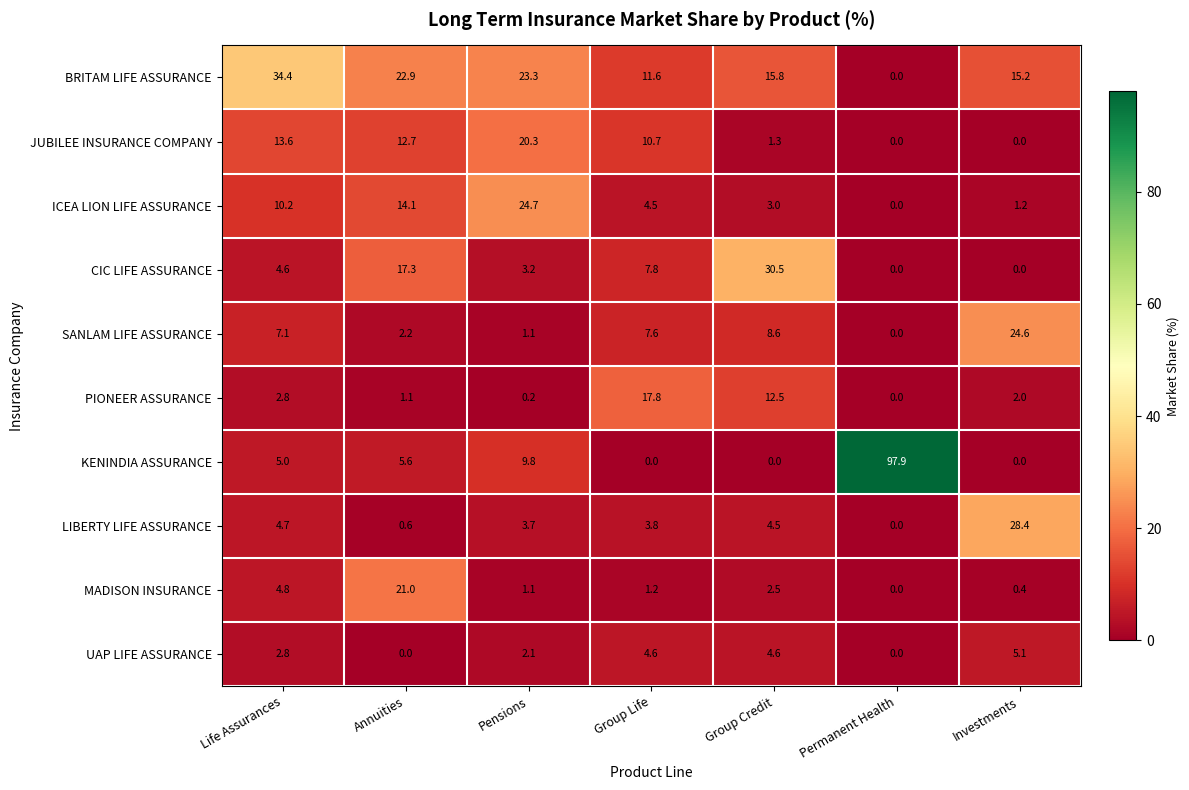

Which series has the largest range (max minus min)?

KENINDIA ASSURANCE